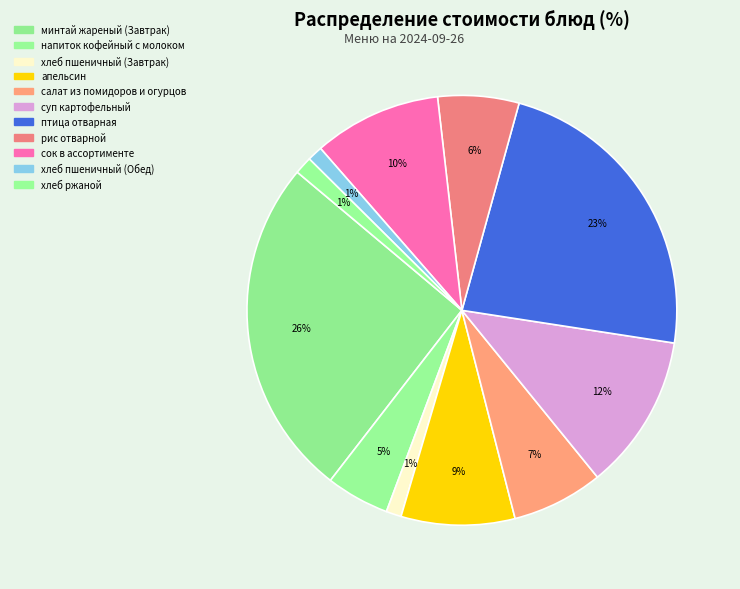

What is the largest slice in the pie chart?

минтай жареный (Завтрак)